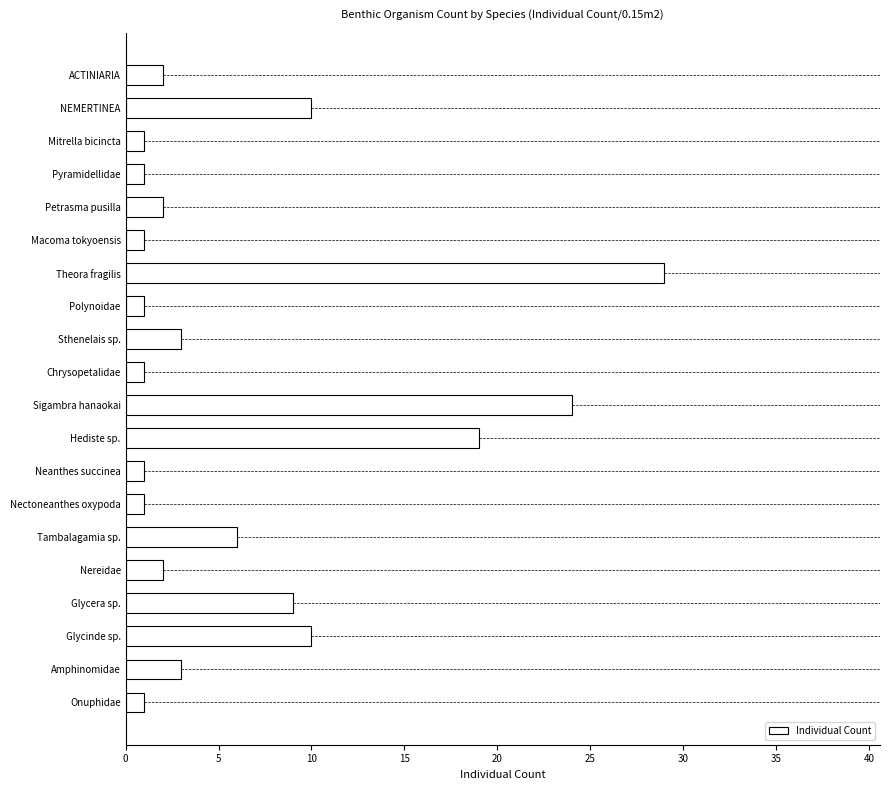

What position from the top is ACTINIARIA?

1